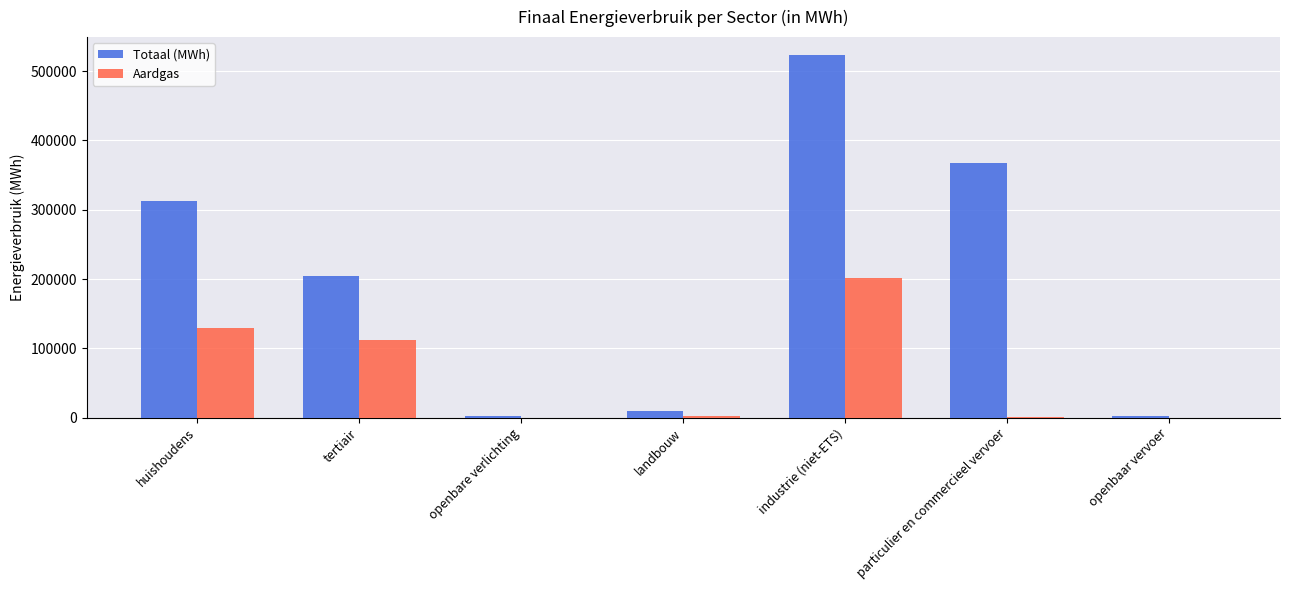

At which label is Aardgas closest to 100371?

tertiair